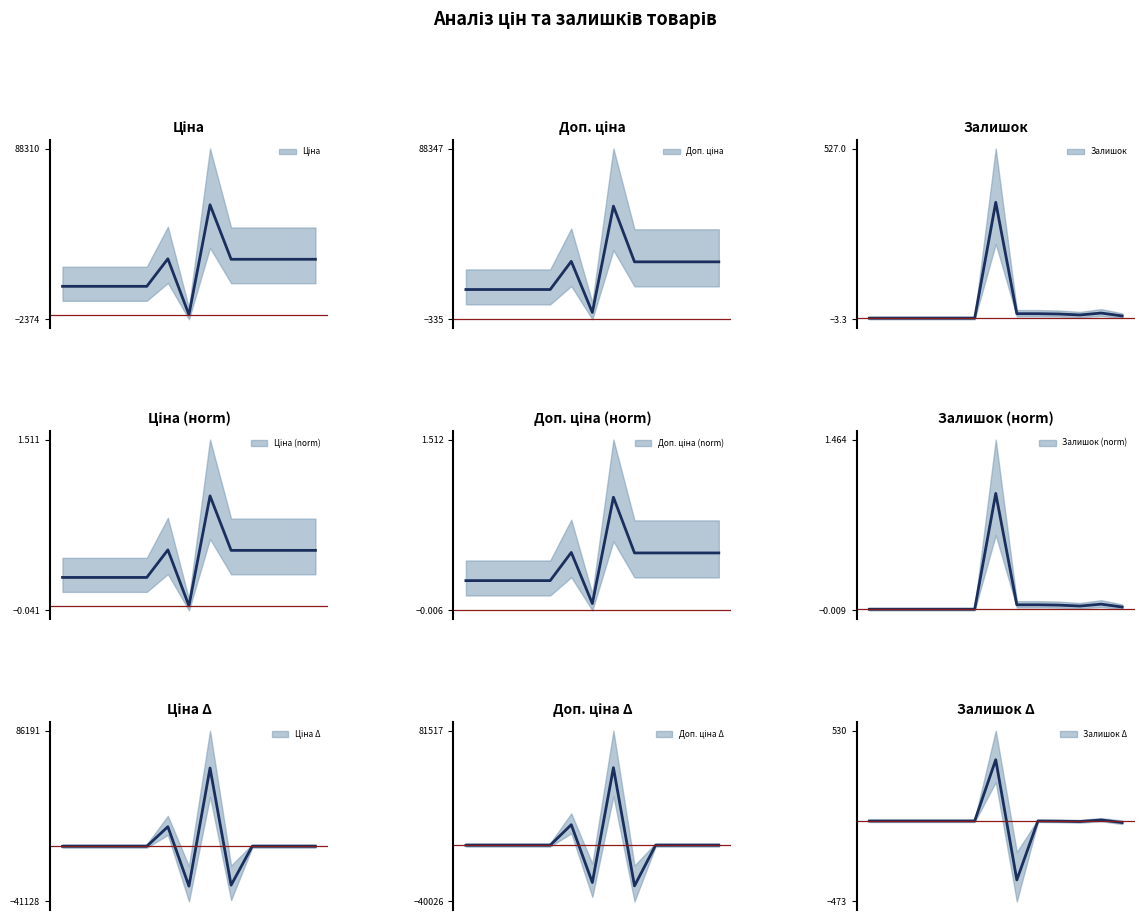

Which category has the highest value in the Залишок series?

283972211